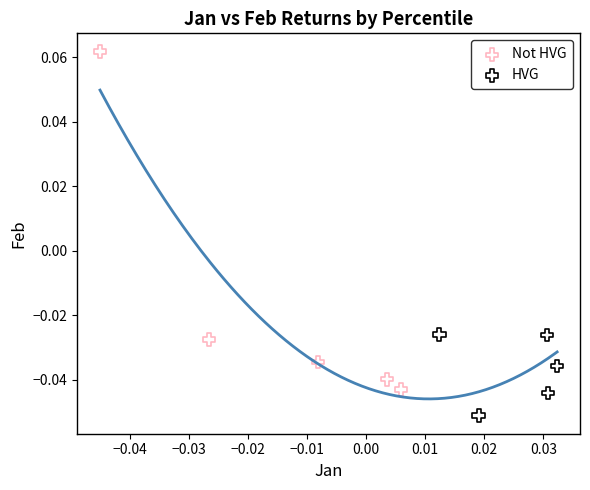

Which series has the widest spread of Y values?

Not HVG